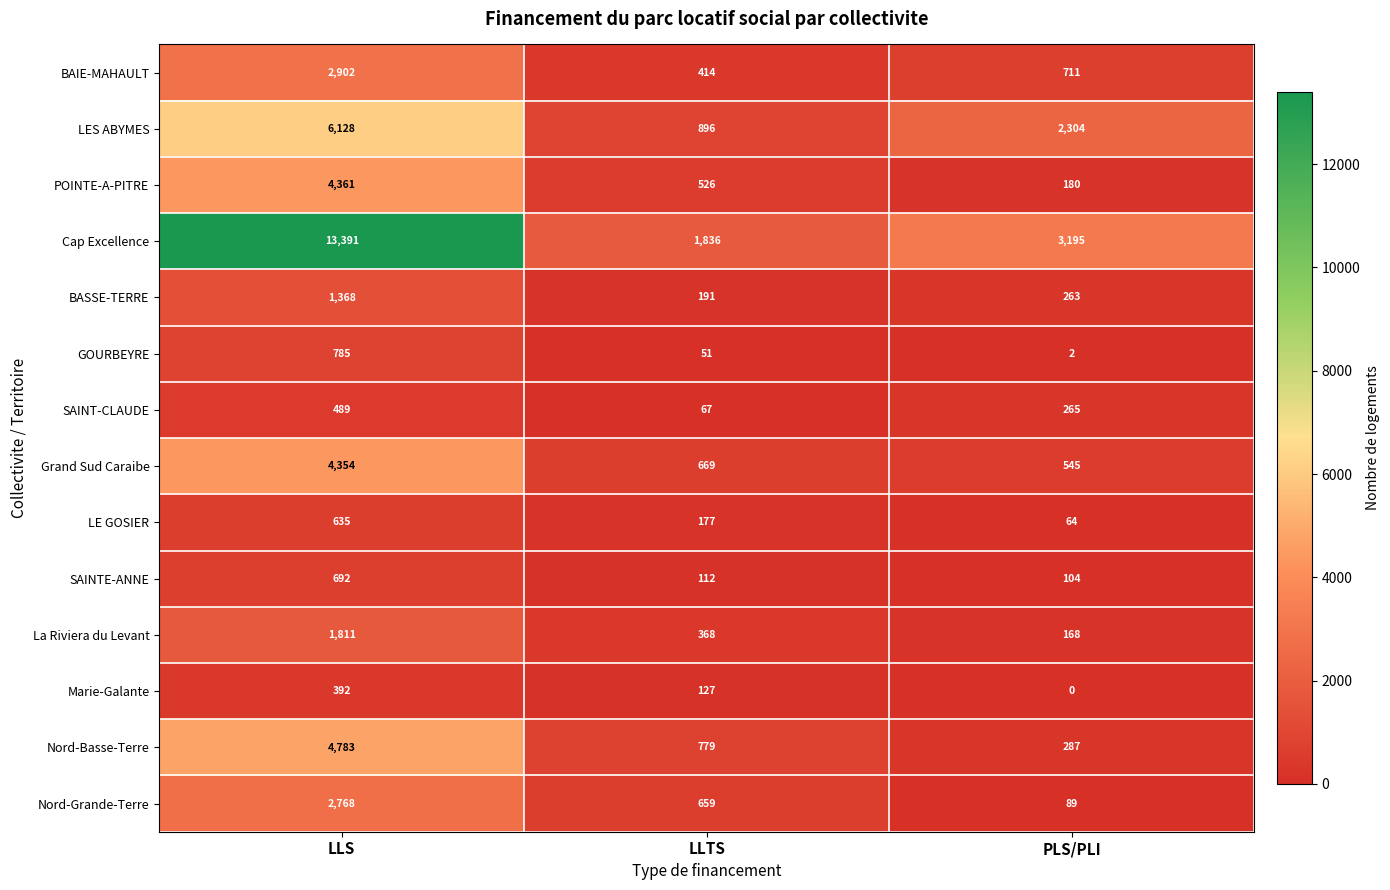

What is the spread (max minus min) of values at LLS?

12999